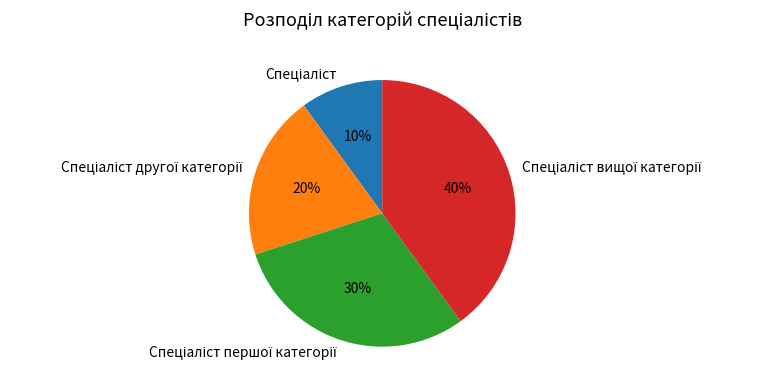

Does any single category account for the majority?

No